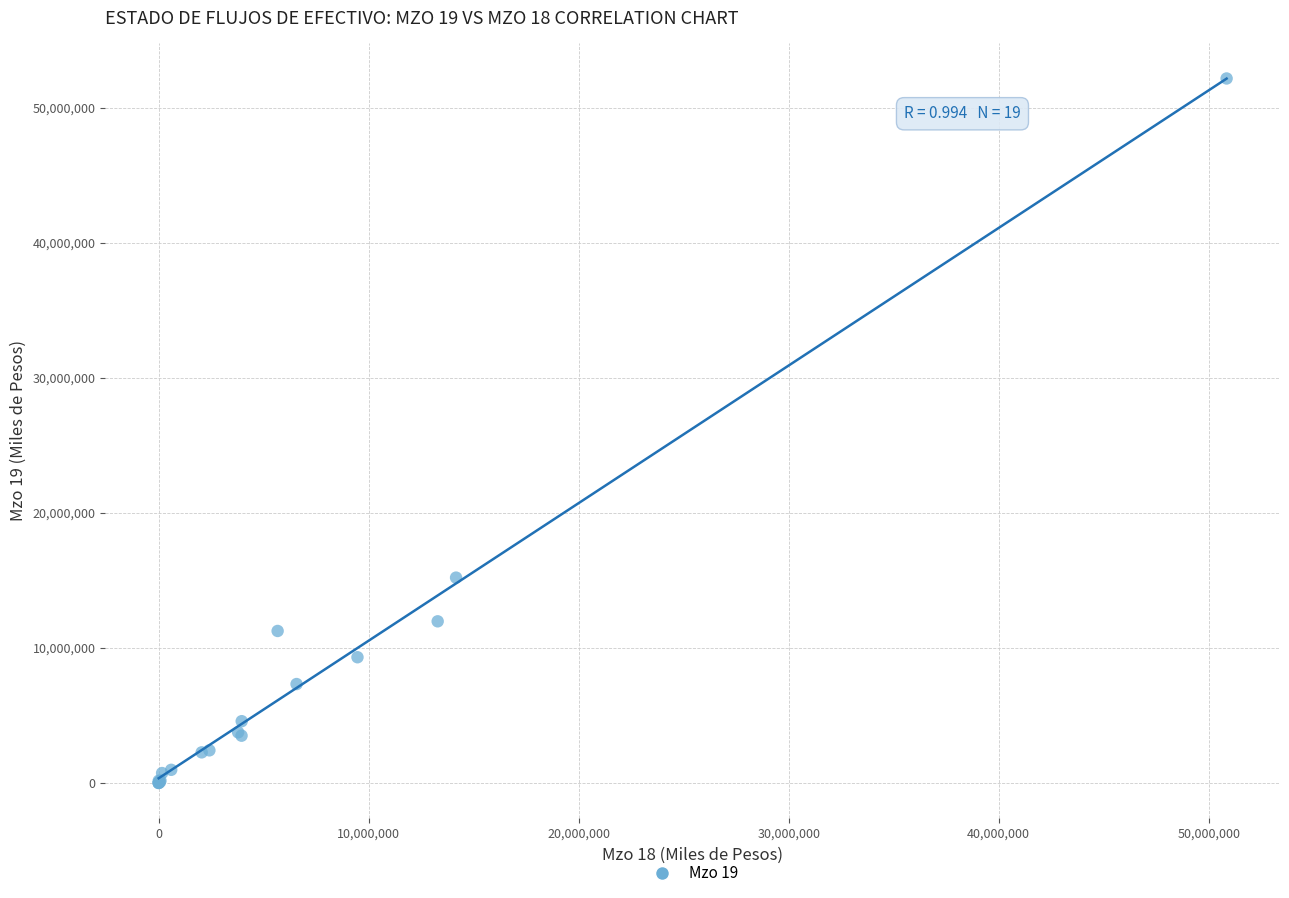

What Y value in the scatter plot is closest to 26078186?

15201240.1